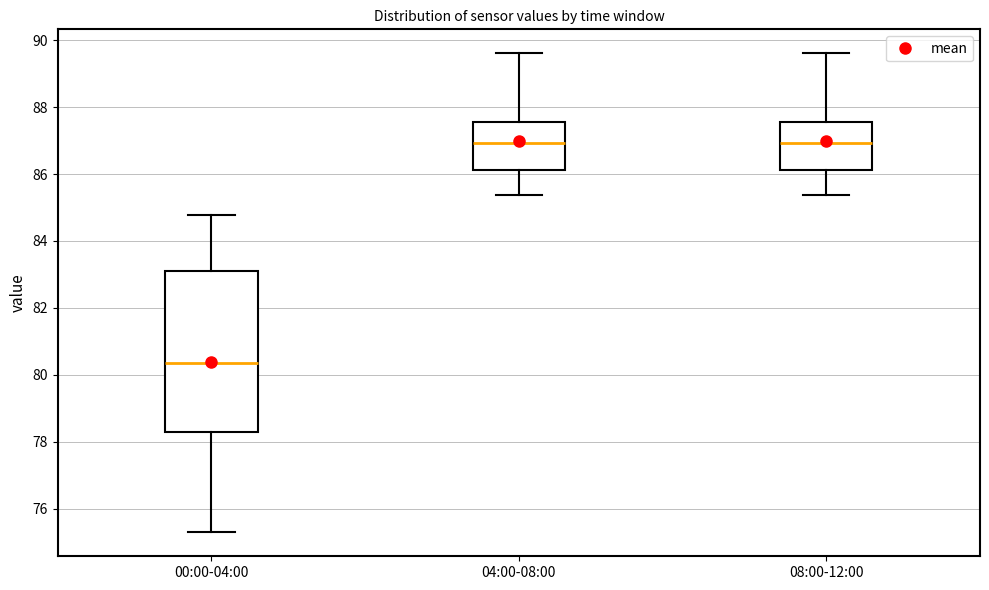

Comparing the boxes themselves (not the whiskers), which one is the tallest?

00:00-04:00